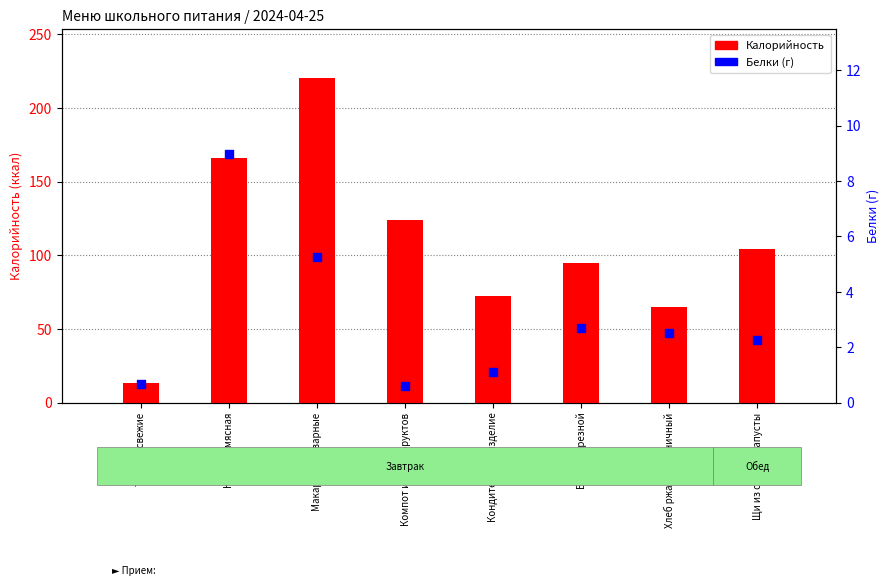

Is the value of Белки at Компот из сухофруктов greater than the value of Калорийность at Томаты свежие?

No